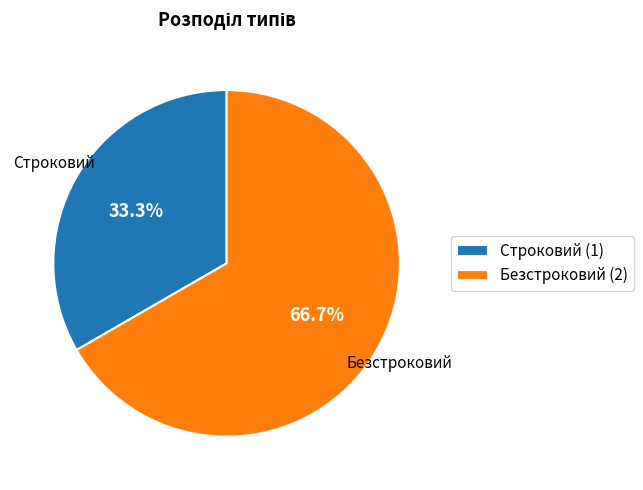

Rank the categories by value from highest to lowest.

Безстроковий, Строковий